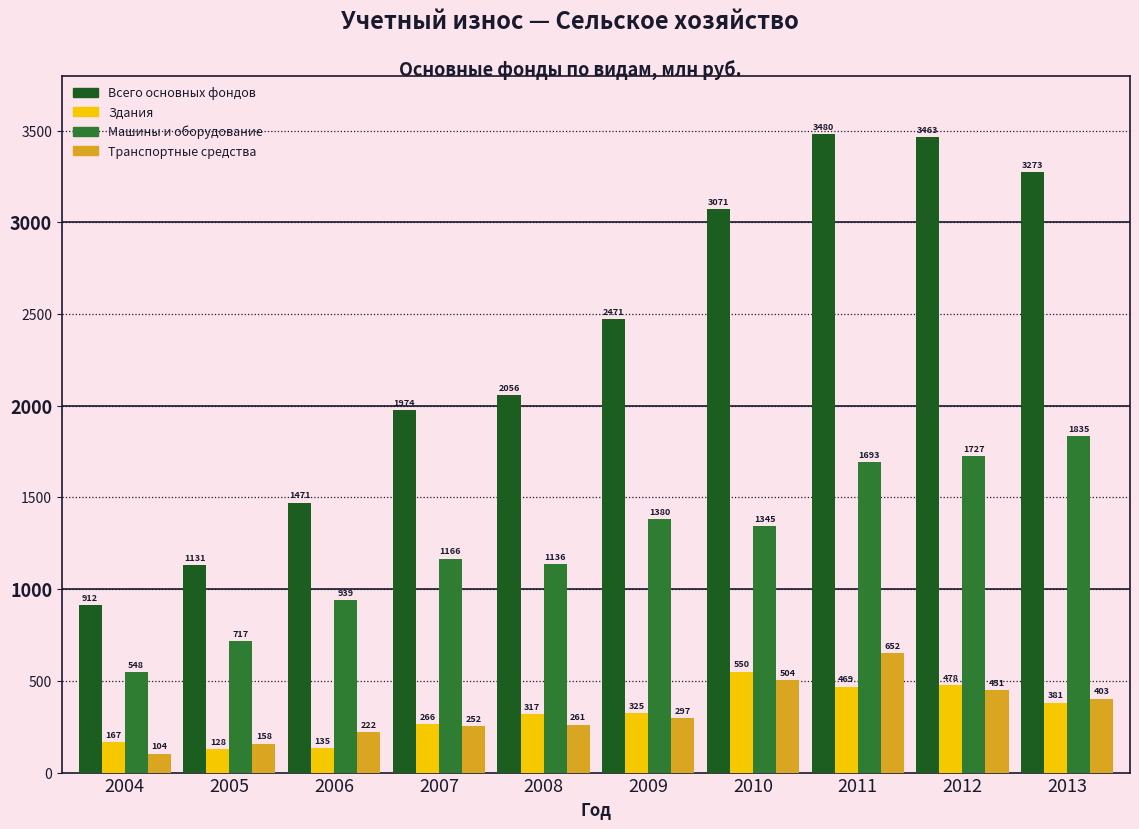

Reading left to right, transcribe all the data shown in this chart.

Всего основных фондов: 912	1131	1471	1974	2056	2471	3071	3480	3463	3273
Здания: 167	128	135	266	317	325	550	469	478	381
Машины и оборудование: 548	717	939	1166	1136	1380	1345	1693	1727	1835
Транспортные средства: 104	158	222	252	261	297	504	652	451	403